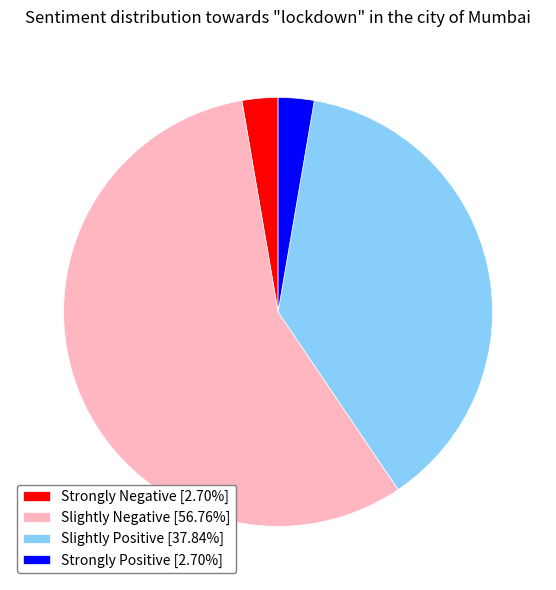

Do Strongly Positive [2.70%] and Slightly Negative [56.76%] together represent more than half of the pie?

Yes